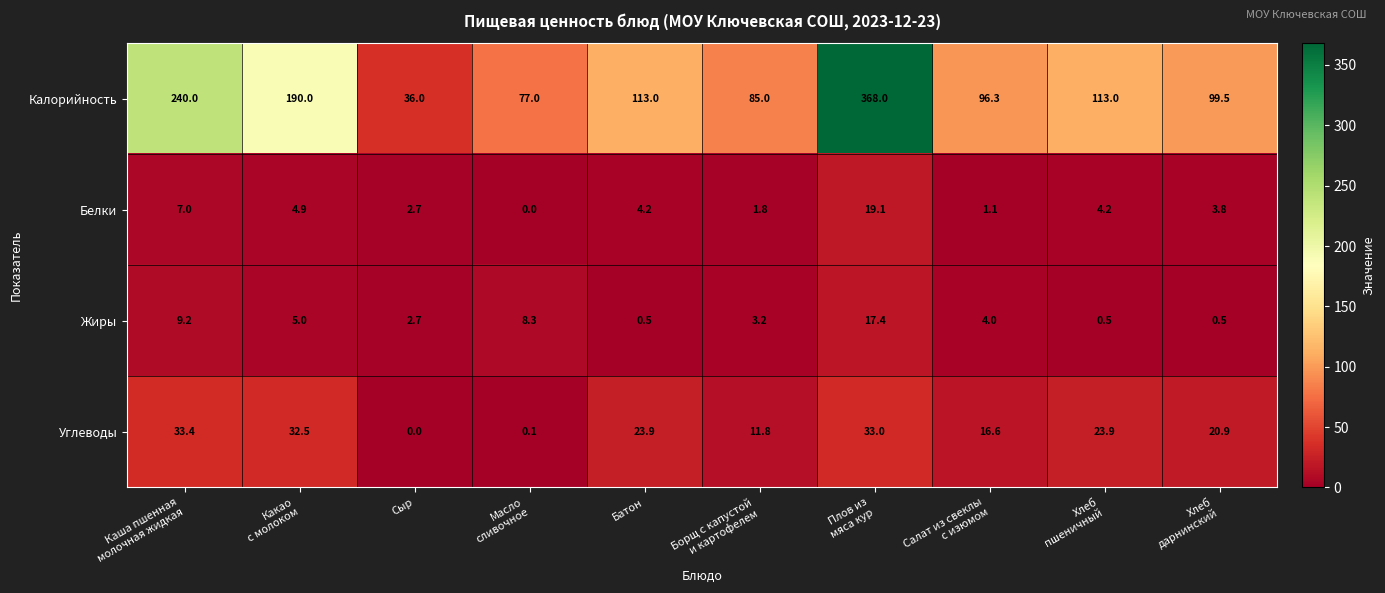

Rank the series by their maximum value, from lowest to highest.

Жиры, Белки, Углеводы, Калорийность